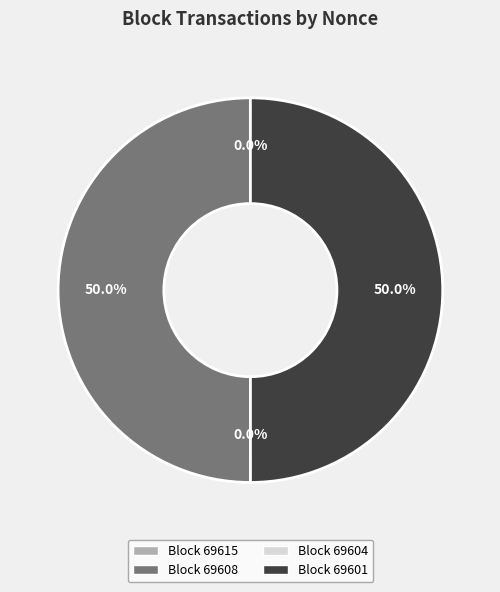

Rank the categories by value from highest to lowest.

69608, 69601, 69615, 69604